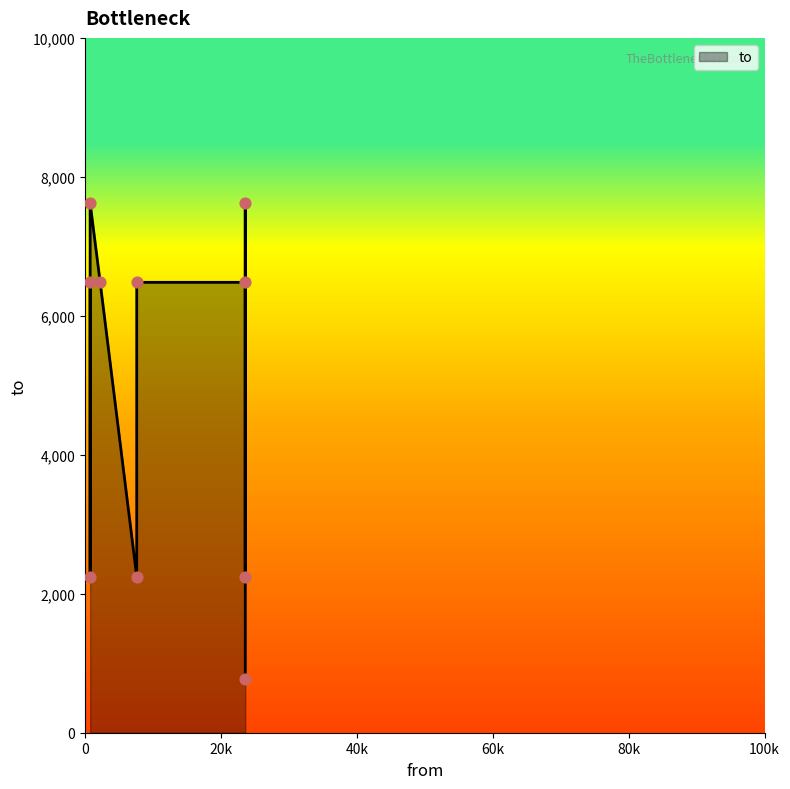

What is the ratio of the value at 23593 to the value at 23593?

1.2